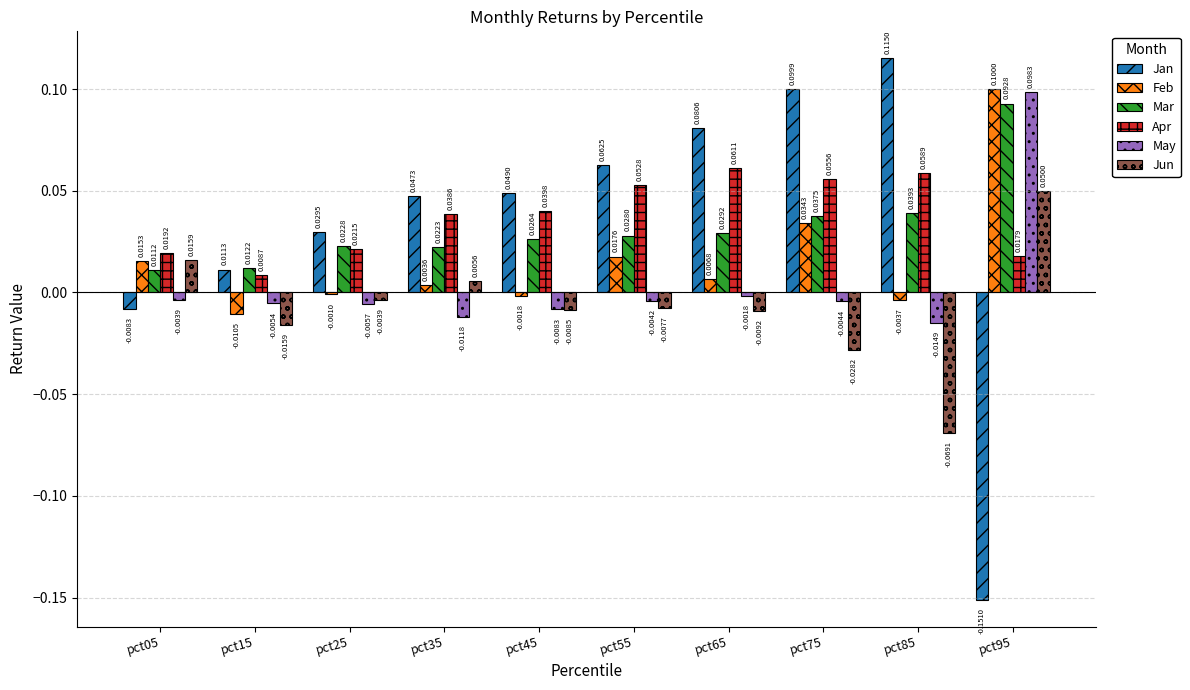

Rank the categories by Mar value from lowest to highest.

pct05, pct15, pct35, pct25, pct45, pct55, pct65, pct75, pct85, pct95